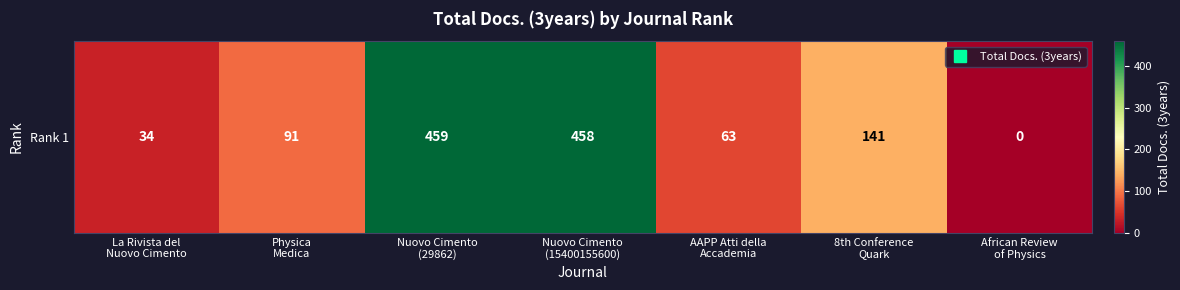

What is the sum of all values?

1246